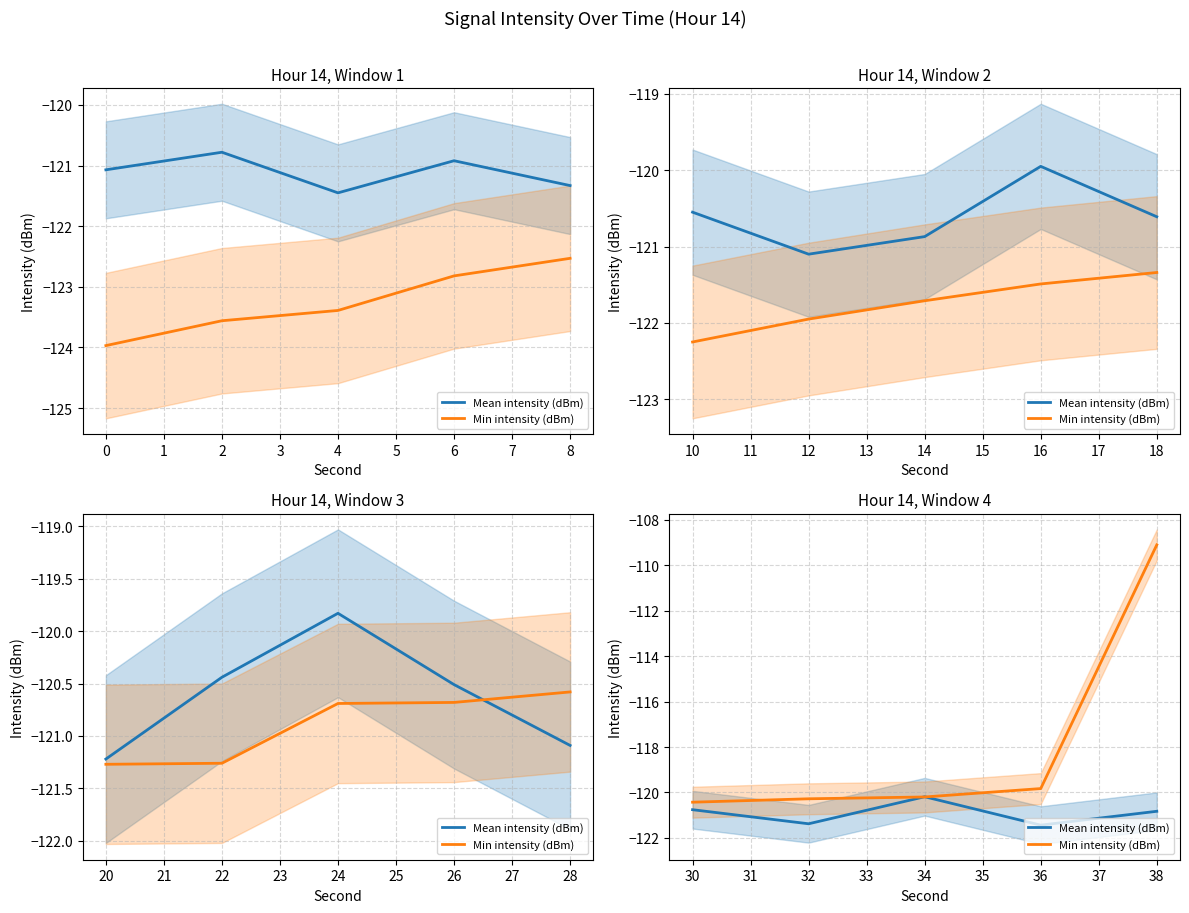

At how many categories does at least one series exceed -117?

1